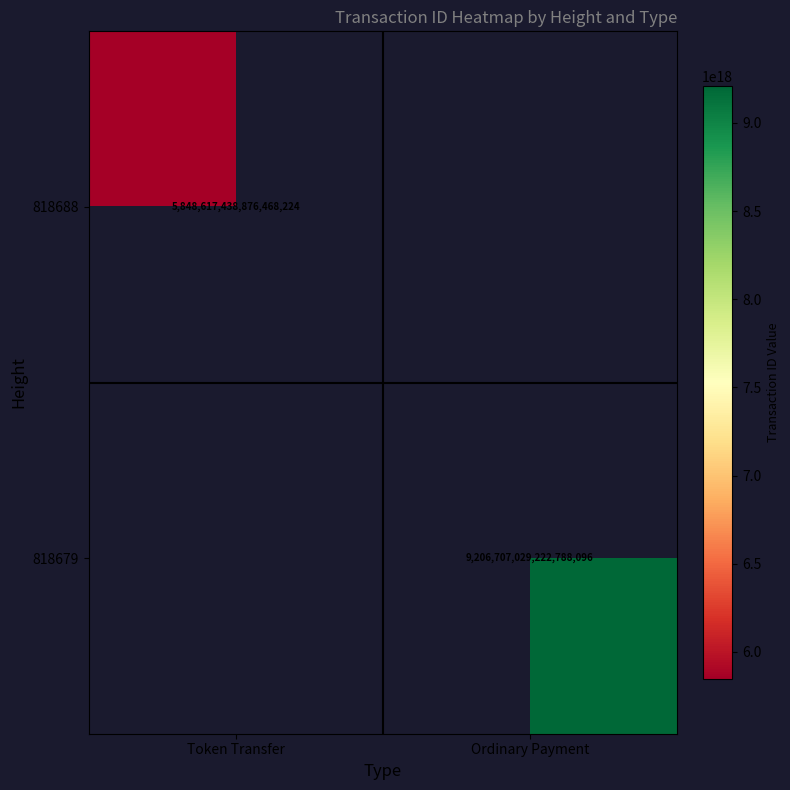

At Ordinary Payment, list the series in order from largest to smallest.

818688, 818679